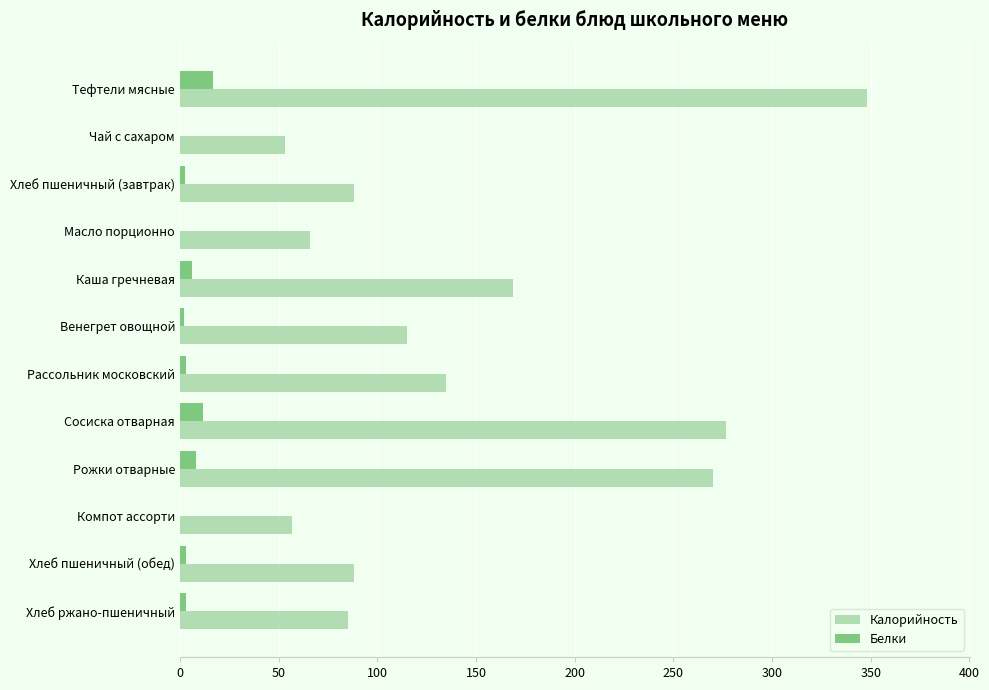

At which category is the sum across all series the highest?

Тефтели мясные